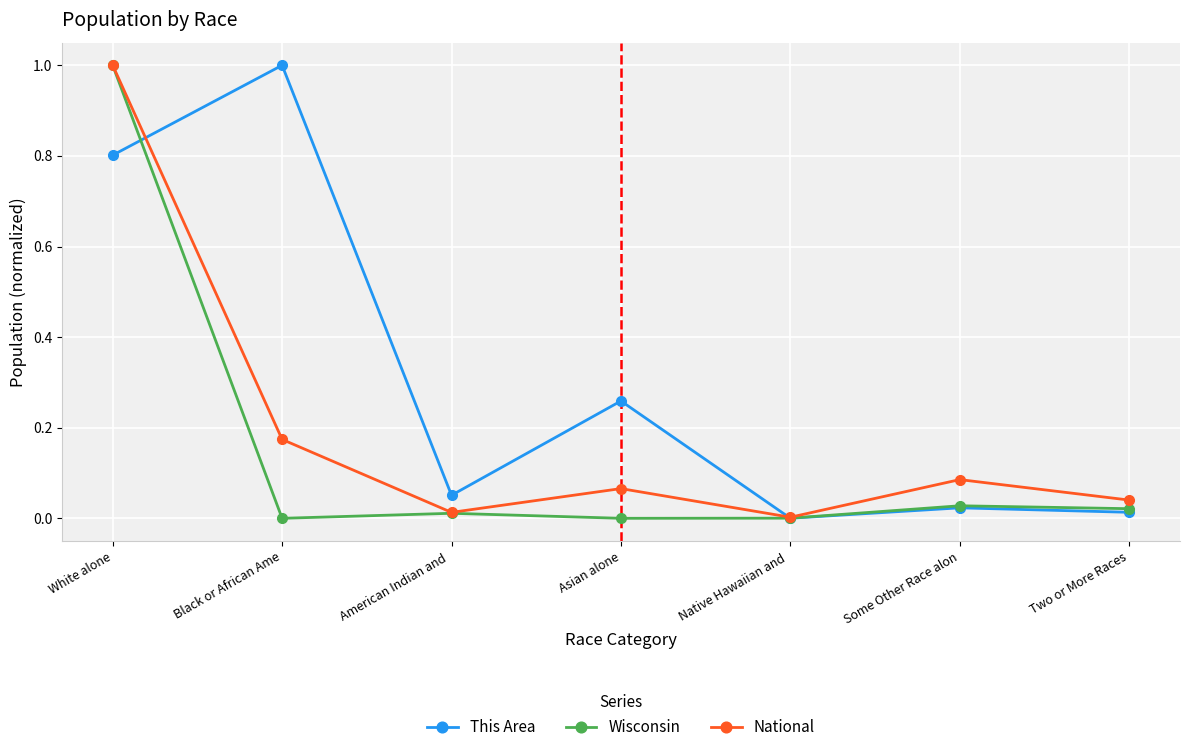

At which category is the sum across all series the highest?

White alone